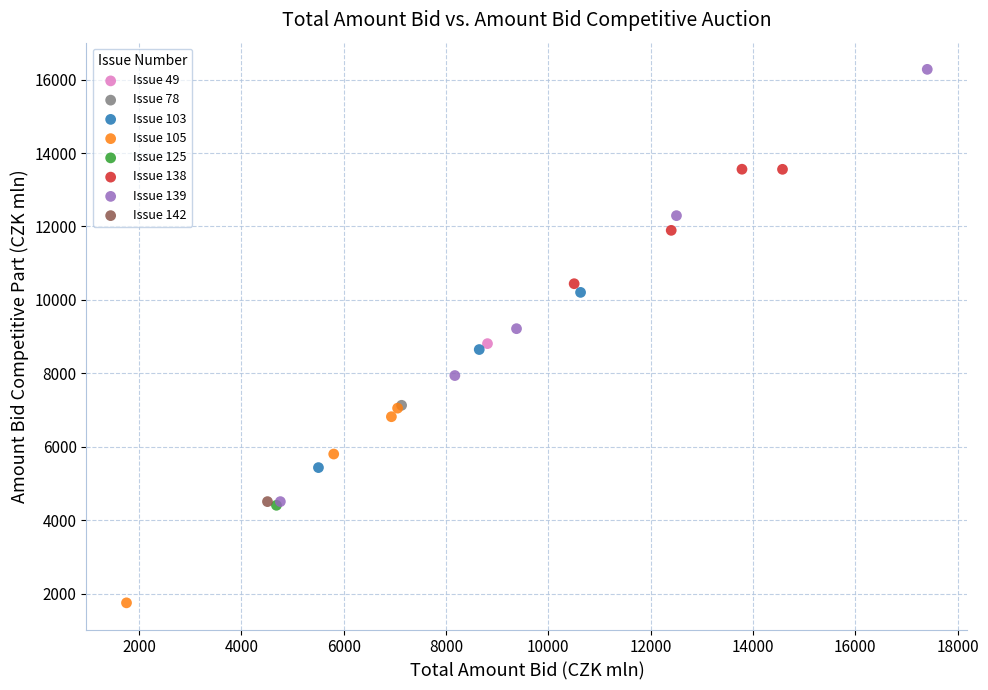

What are all the series names shown in the legend?

Issue 49, Issue 78, Issue 103, Issue 105, Issue 125, Issue 138, Issue 139, Issue 142